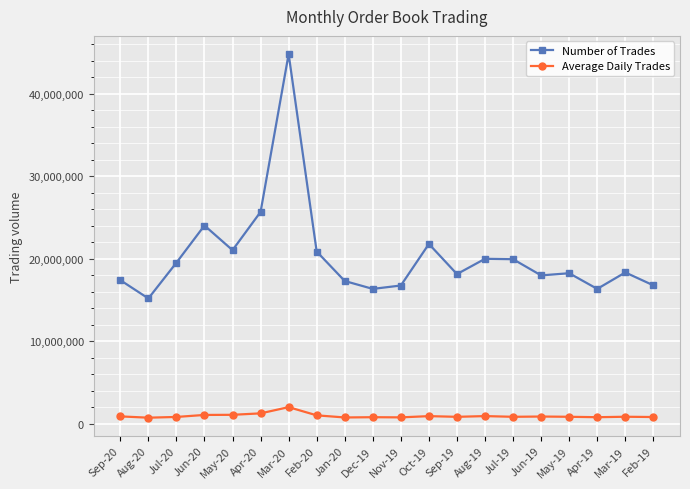

How many lines are shown in the chart?

2